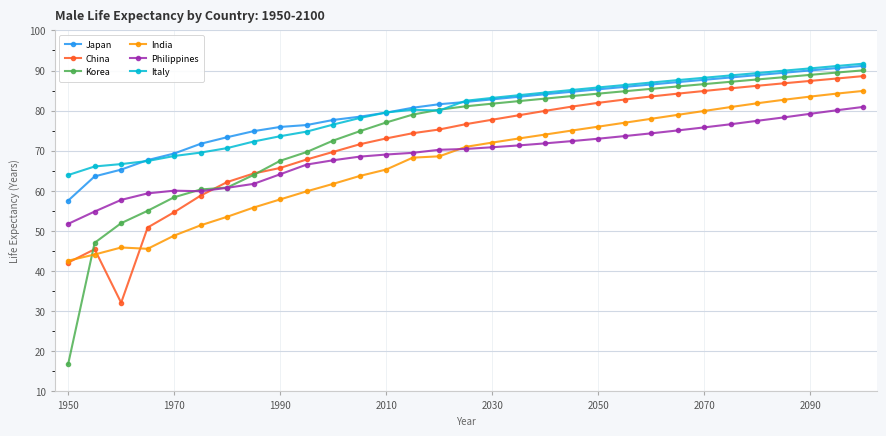

What is the average value of the Japan series?

80.1